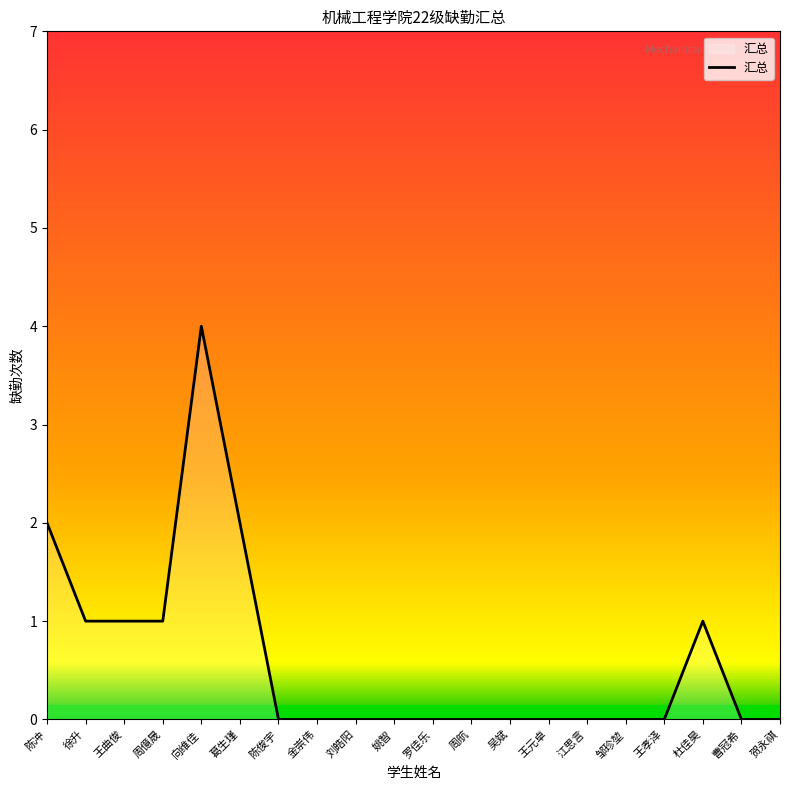

Which label corresponds to the largest value in the chart?

向维佳